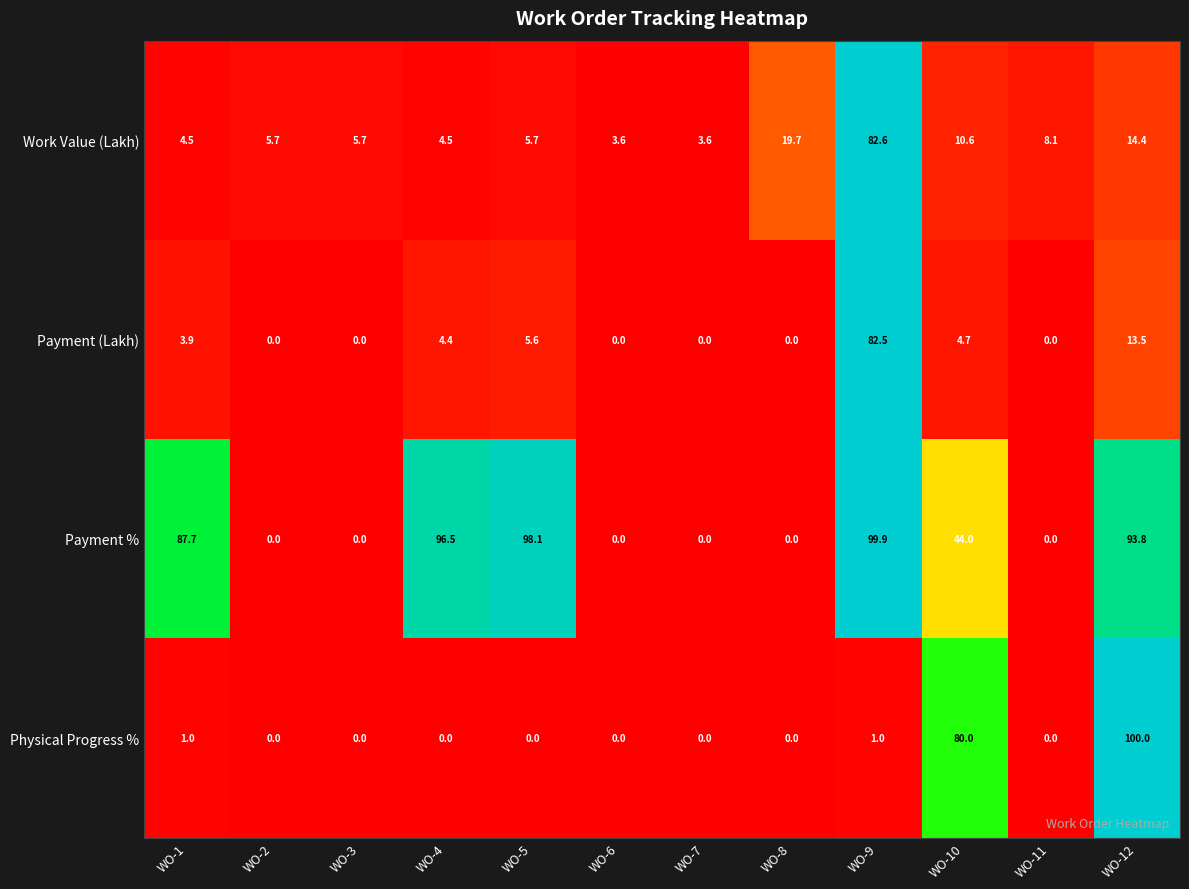

At which label does Payment (Lakh) first exceed 3?

WO-1